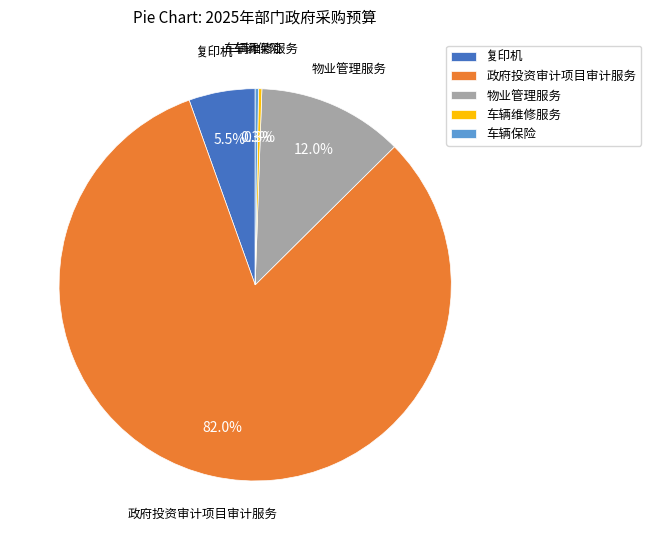

To the nearest percent, what is the combined percentage of 复印机 and 政府投资审计项目审计服务?

87%